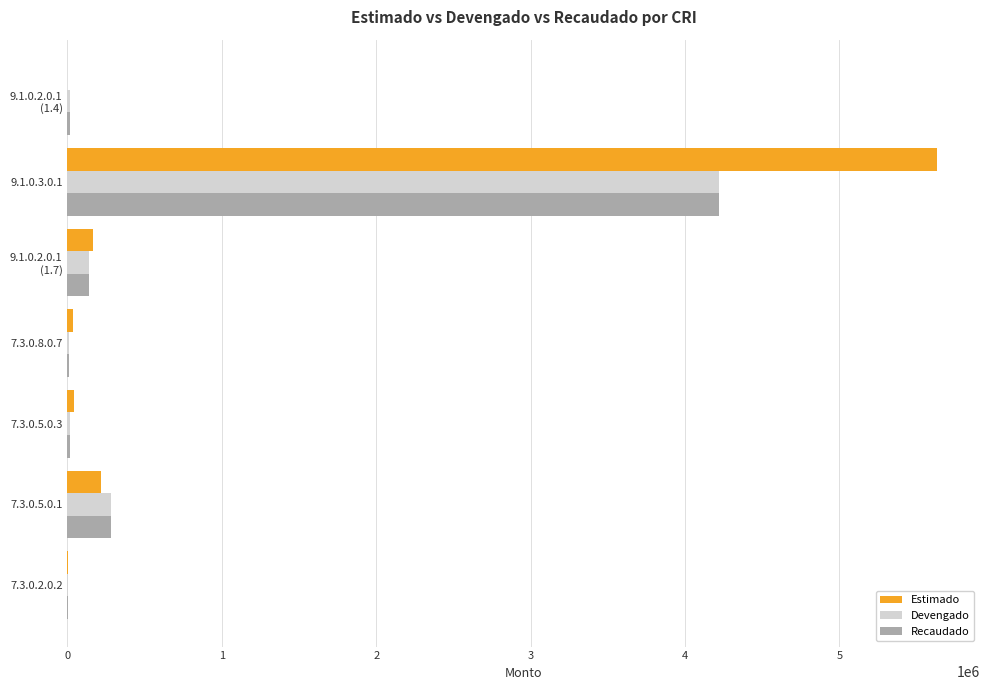

What is the total value across all series at 7.3.0.5.0.1?

779639.2